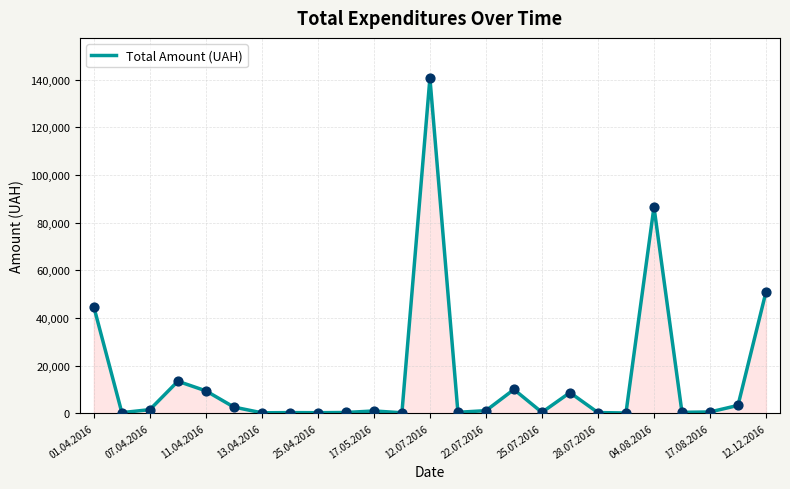

What is the greatest value displayed?

140706.2